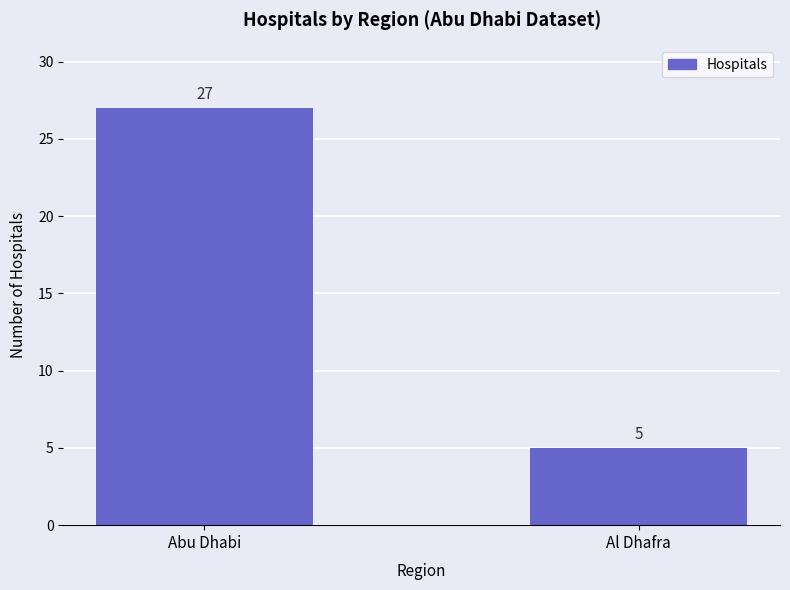

Reading left to right, transcribe all the data shown in this chart.

Abu Dhabi=27	Al Dhafra=5